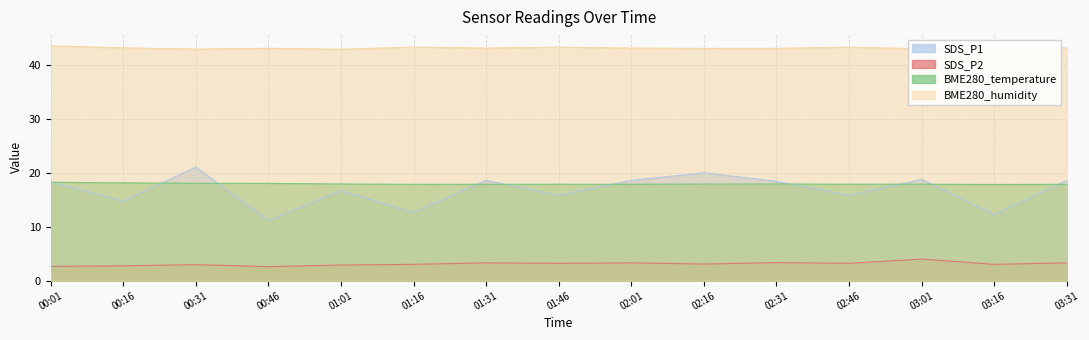

How many lines are shown in the chart?

4